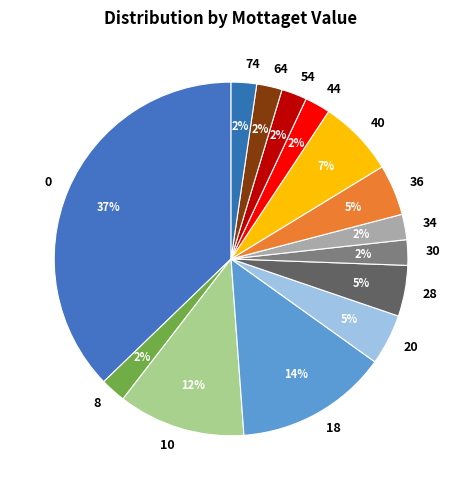

Between 18 and 36, which is larger?

18